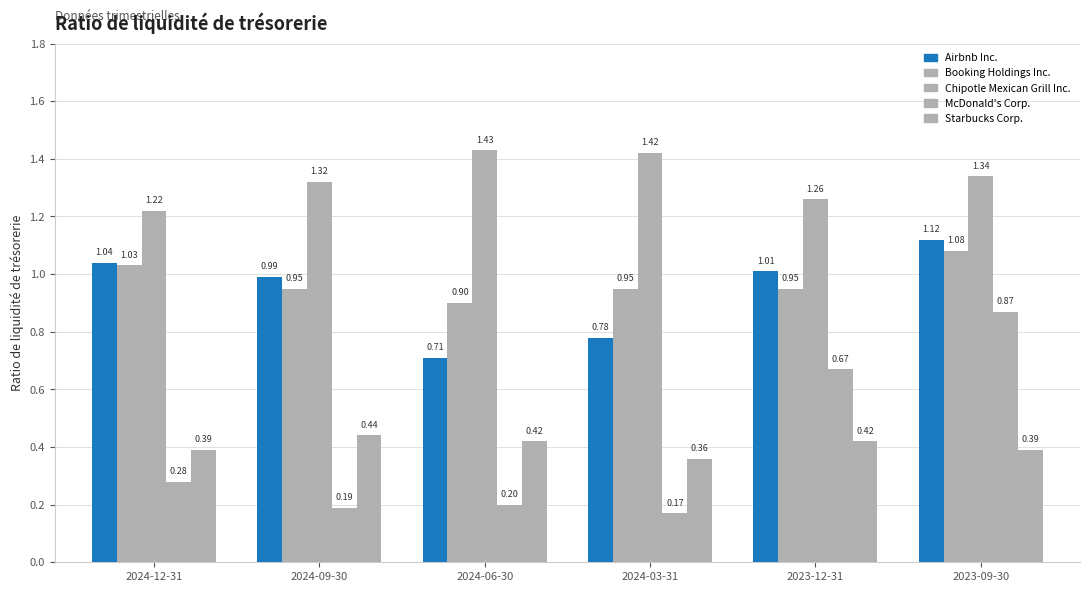

The McDonald's Corp. series shows 1.1 at 2023-12-31. True or false?

False